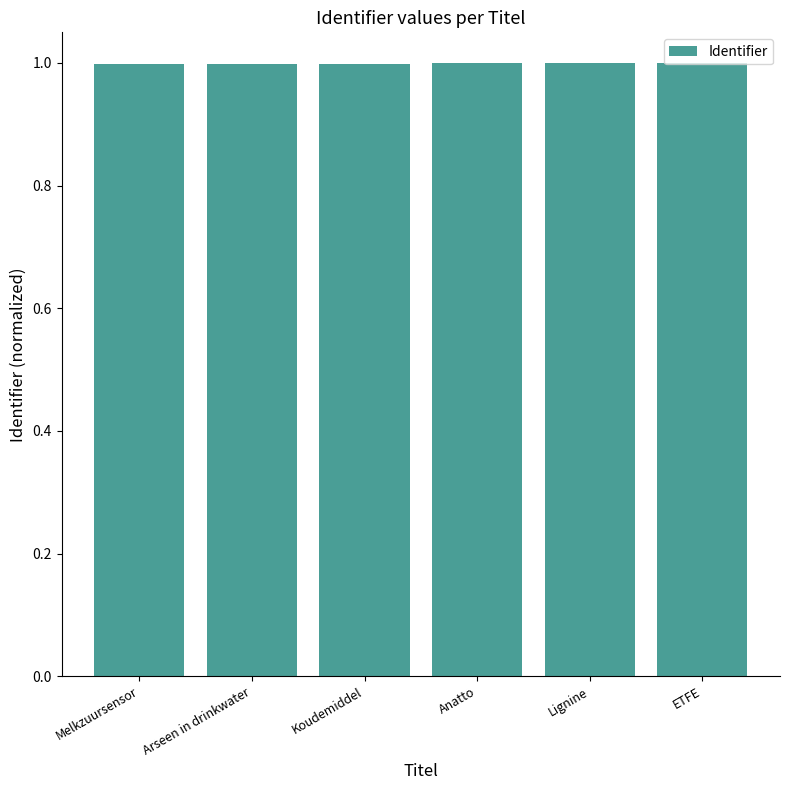

The chart shows a value of 1.0 at Koudemiddel. True or false?

True